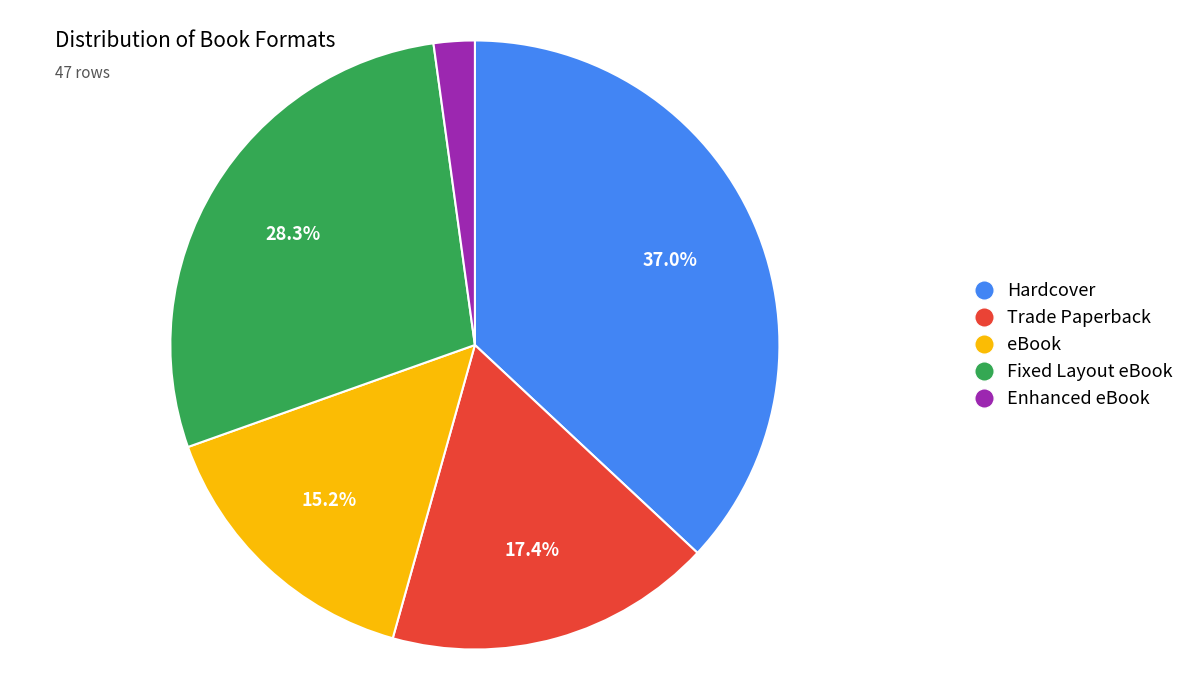

Does any single category account for the majority?

No